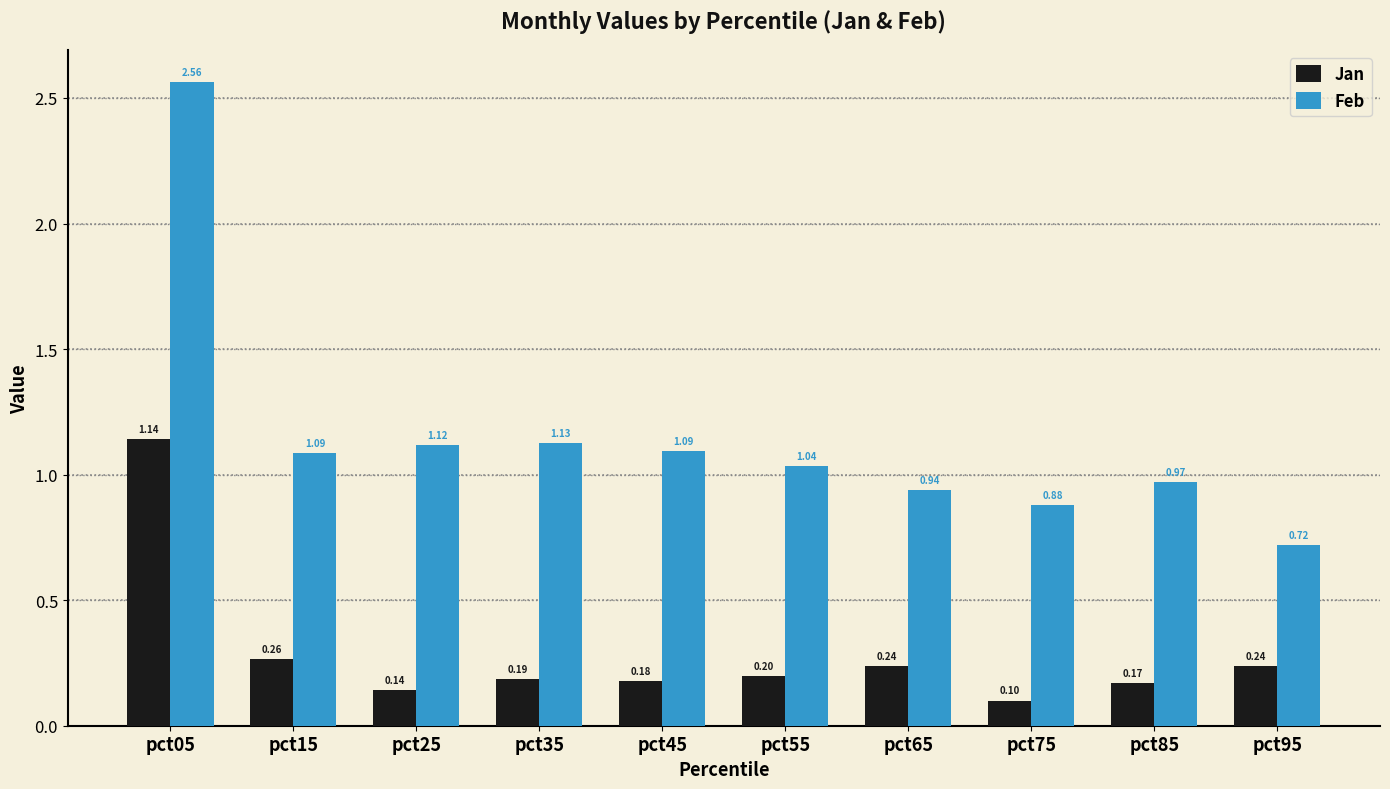

Which series has the largest total across all categories?

Feb